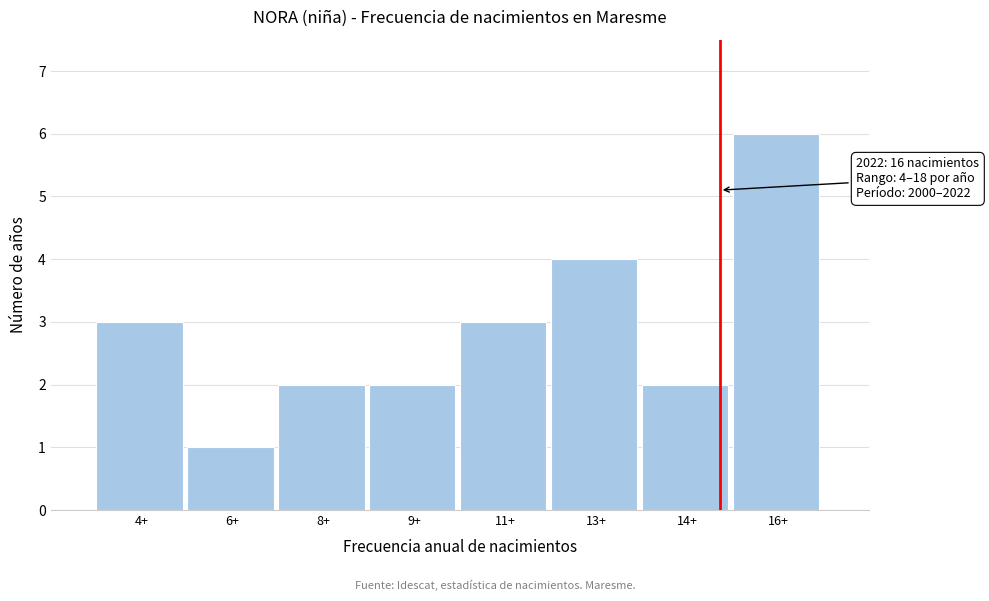

Reading left to right, extract all data points from this chart.

3	1	2	2	3	4	2	6